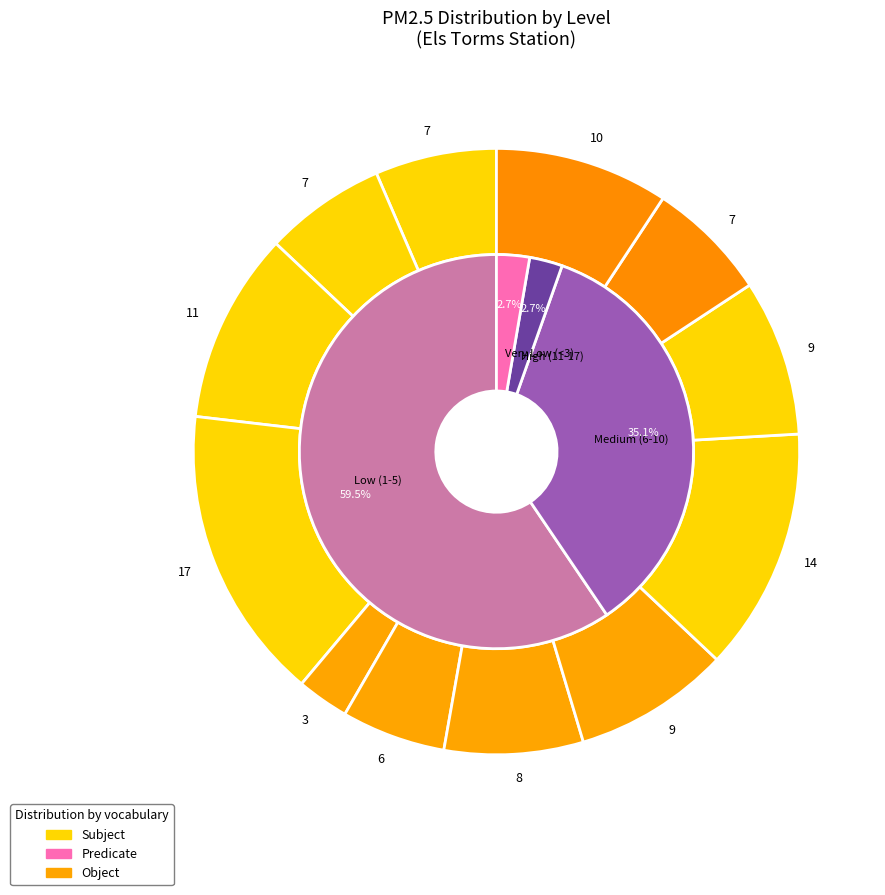

Is 3 the majority of the pie?

No